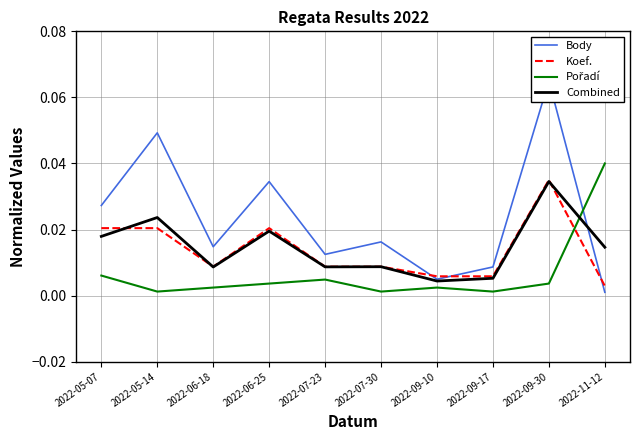

Which label corresponds to the largest value in the chart?

2022-09-30